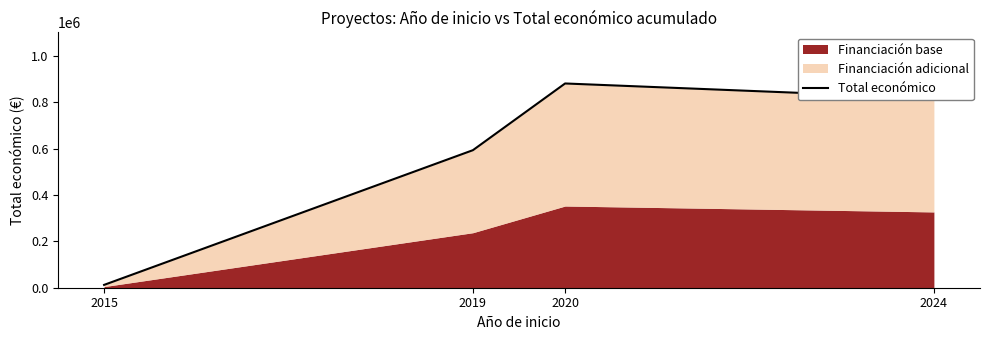

What is the average value?

576660